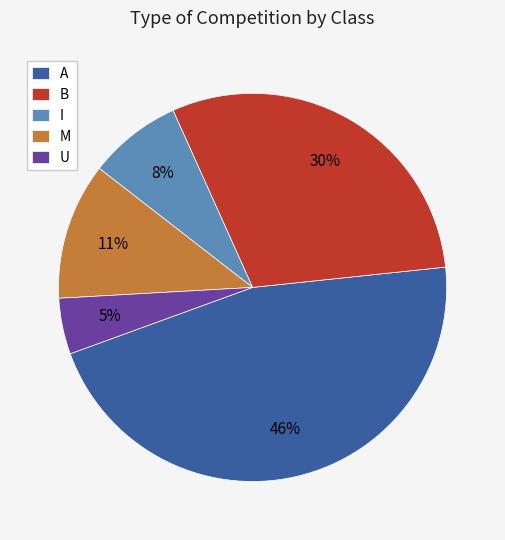

To the nearest percent, what is the combined percentage of A and B?

76%